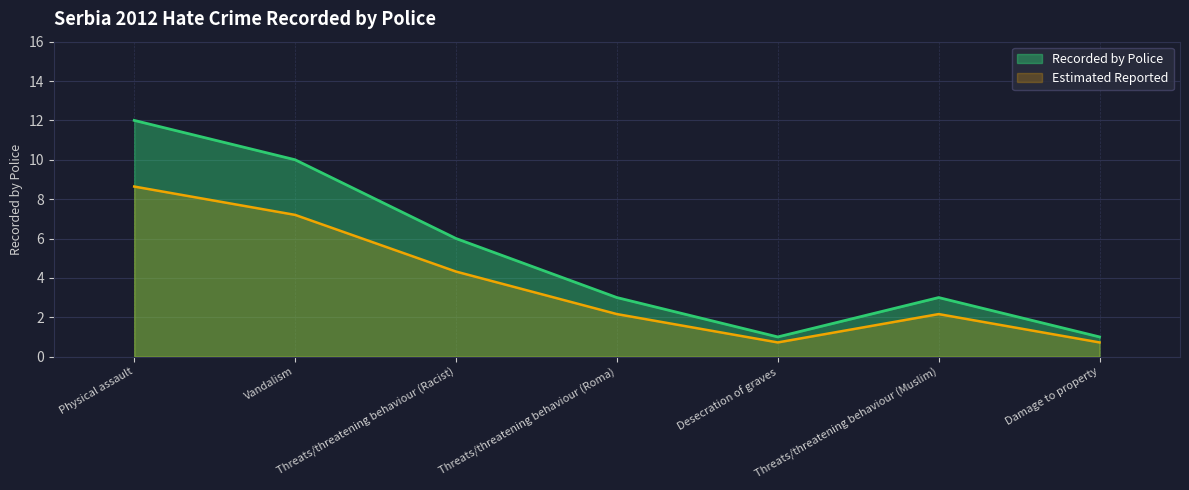

What is the difference between the values at Desecration of graves and Physical assault?

11